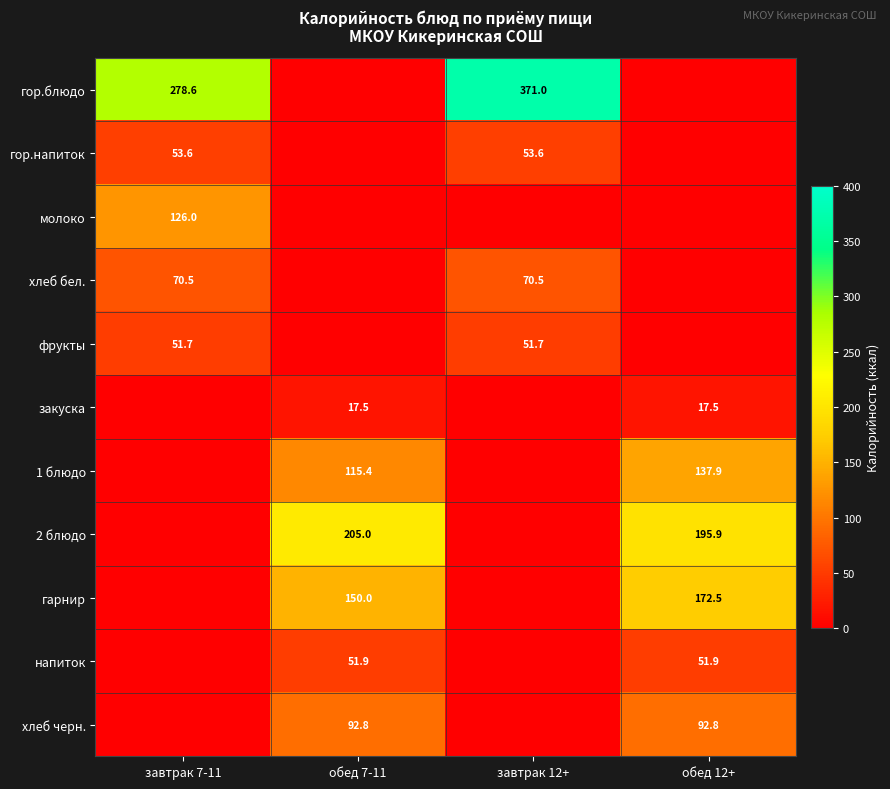

What is the sum of the 2 блюдо values at обед 12+ and обед 7-11?

400.9